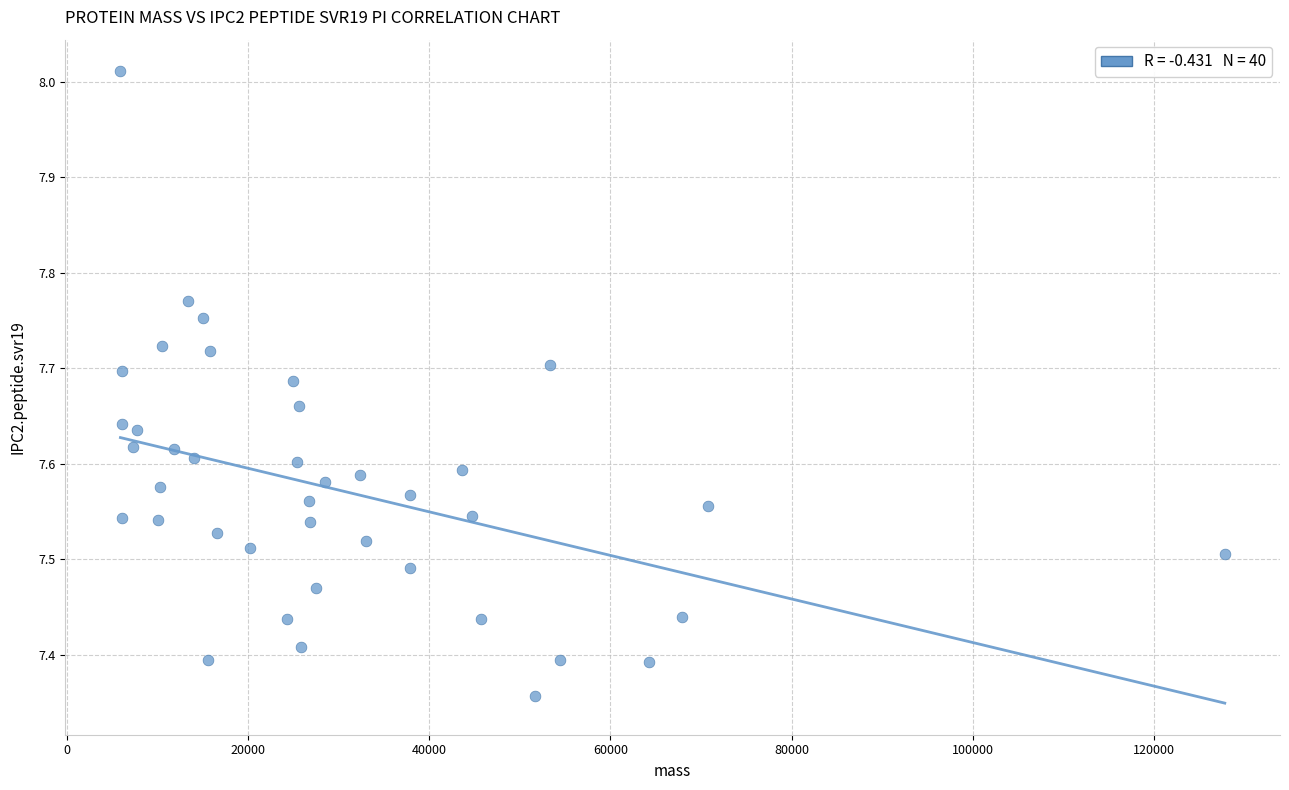

What is the range of X values (max minus min)?

121907.1